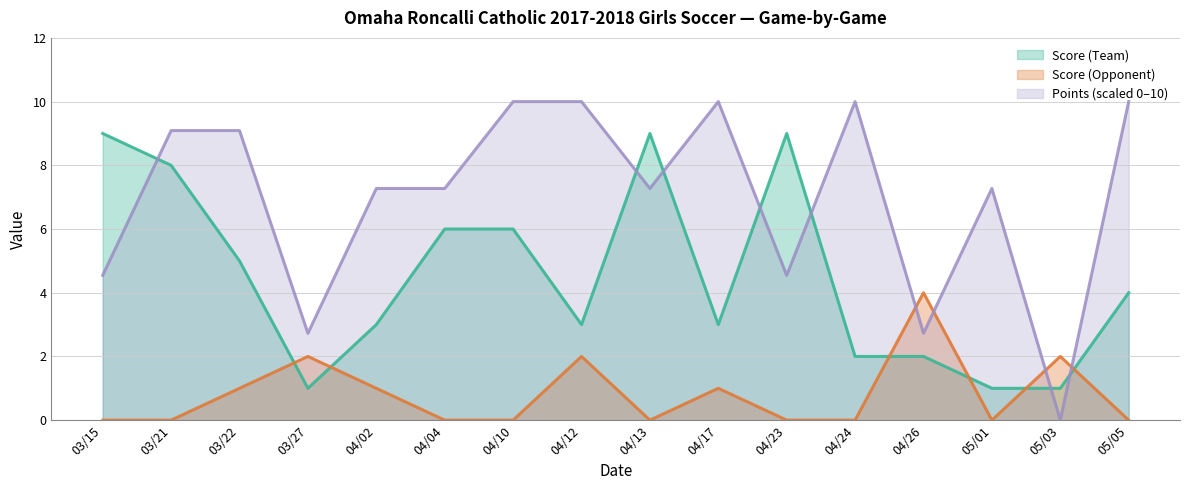

Which label corresponds to the largest value in the chart?

04/10